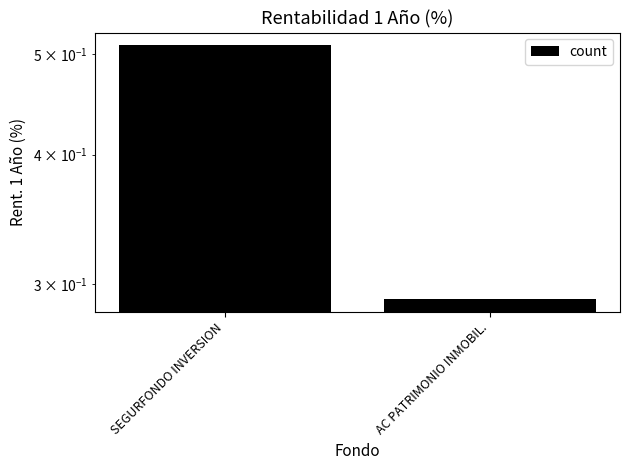

The chart shows a value of 0.7 at SEGURFONDO INVERSION. True or false?

False